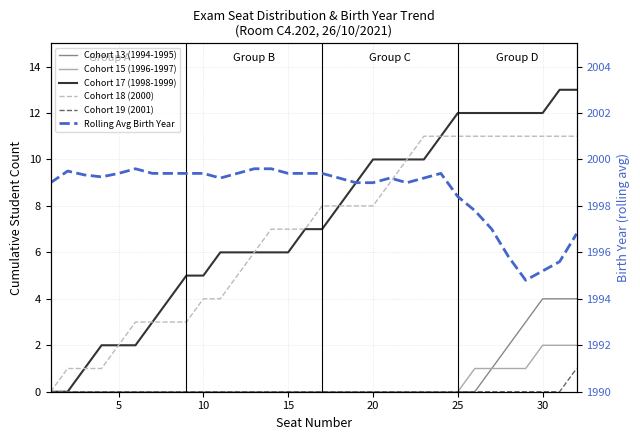

True or false: Cohort 15 (1996-1997) has a value of 3.5 at 30.

False